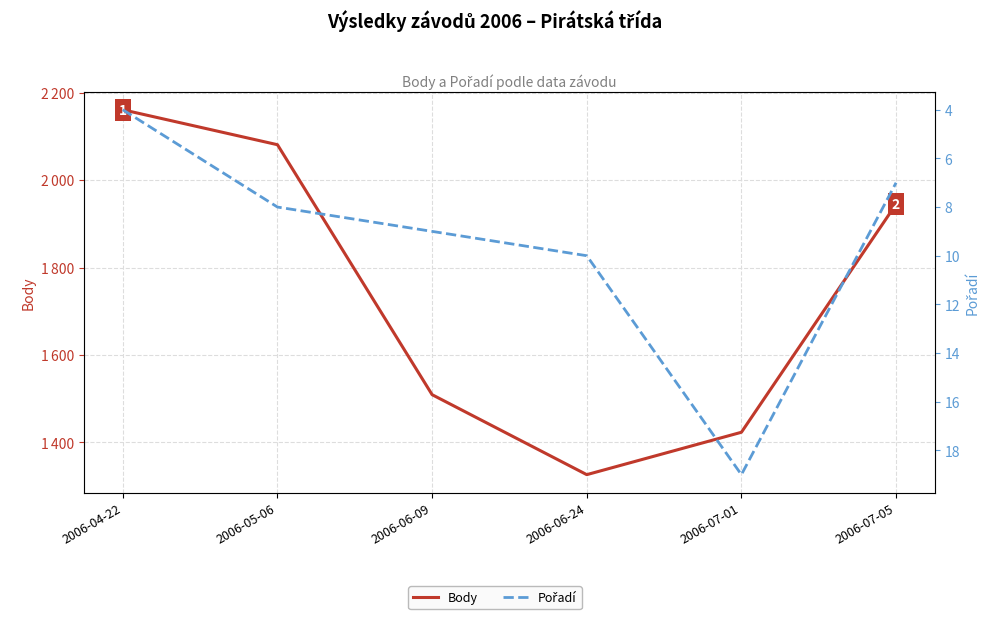

What is the sum of all Body values?

10445